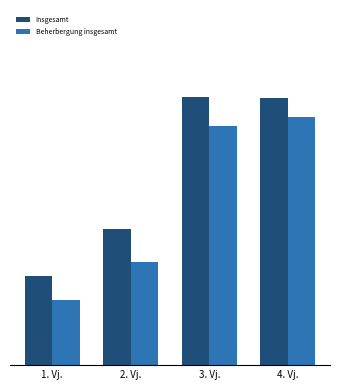

Rank the series at 2. Vj. from lowest to highest value.

Beherbergung insgesamt, Insgesamt